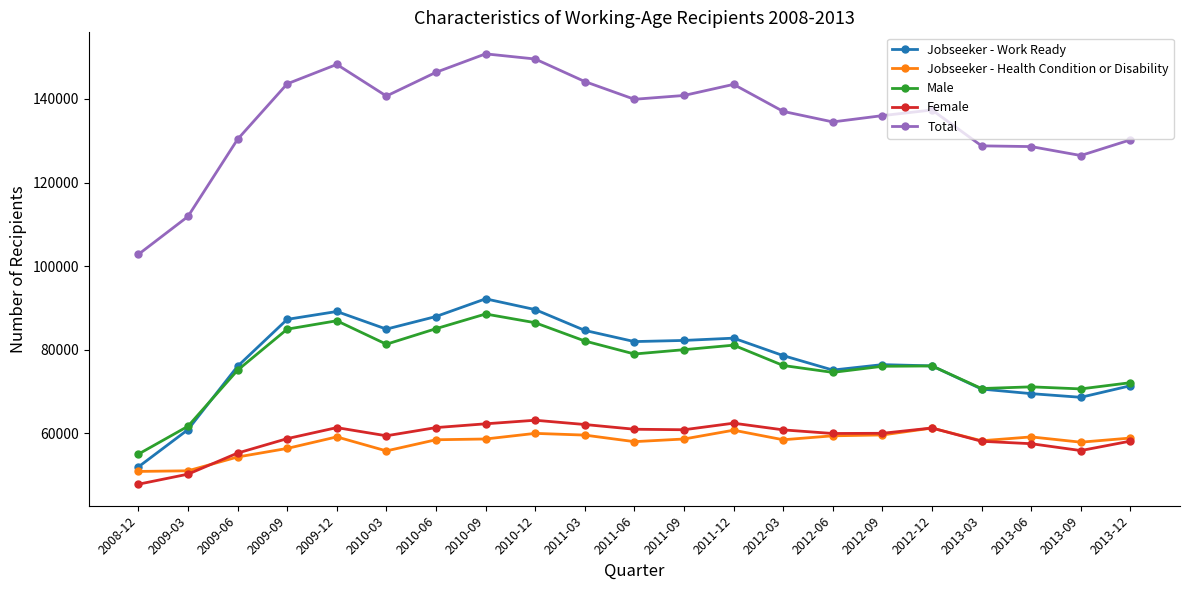

How many series are shown in this chart?

5